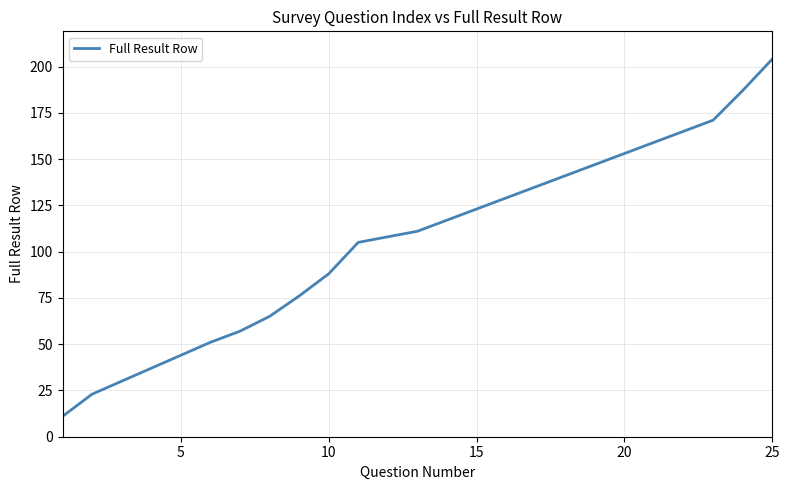

What is the difference between the maximum and minimum values?

193